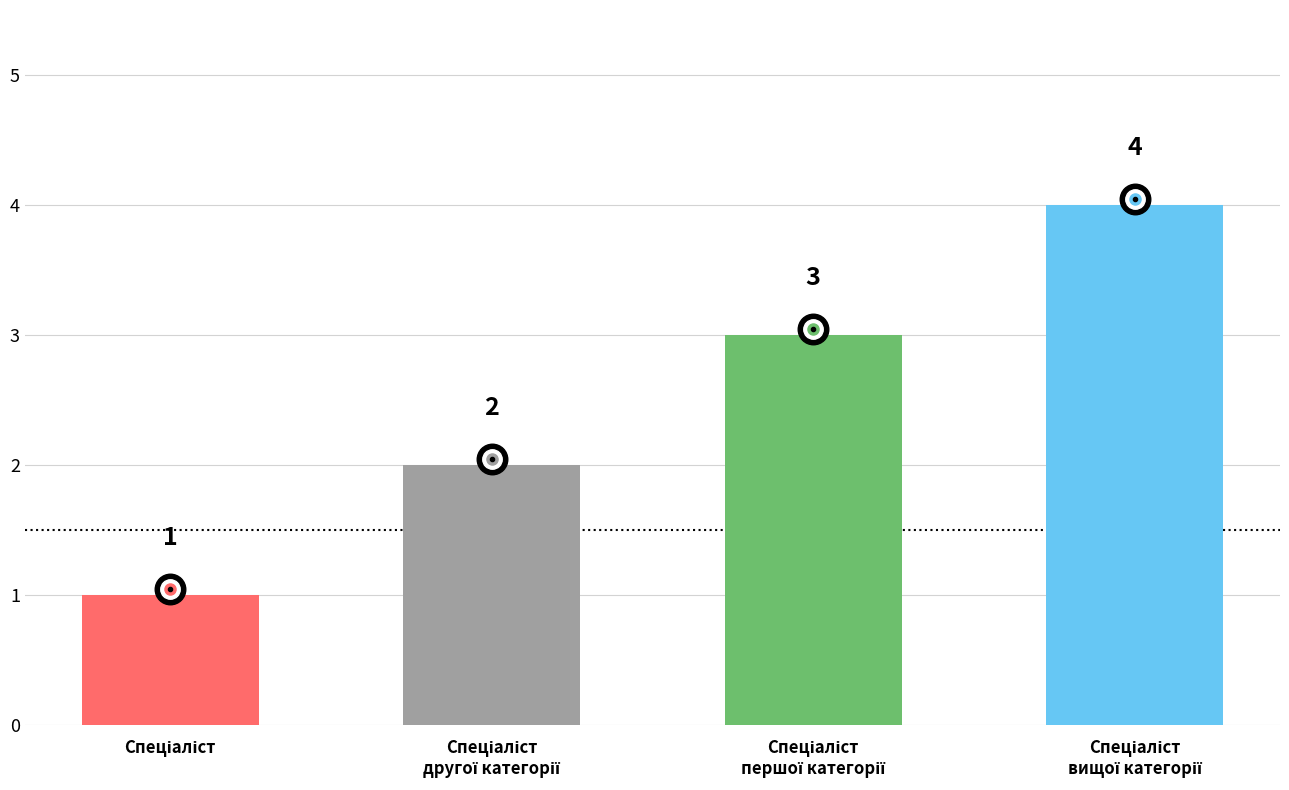

What is the greatest value displayed?

4